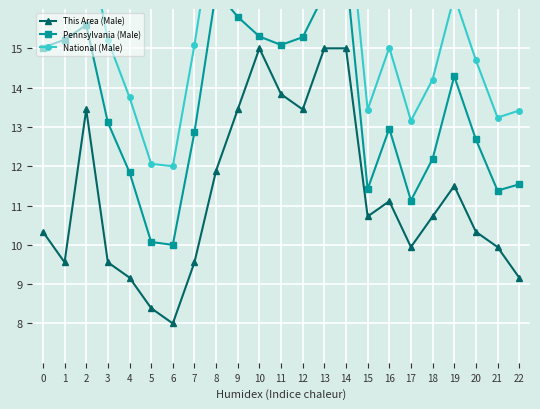

Rank the series at 22 from highest to lowest value.

National (Male), Pennsylvania (Male), This Area (Male)